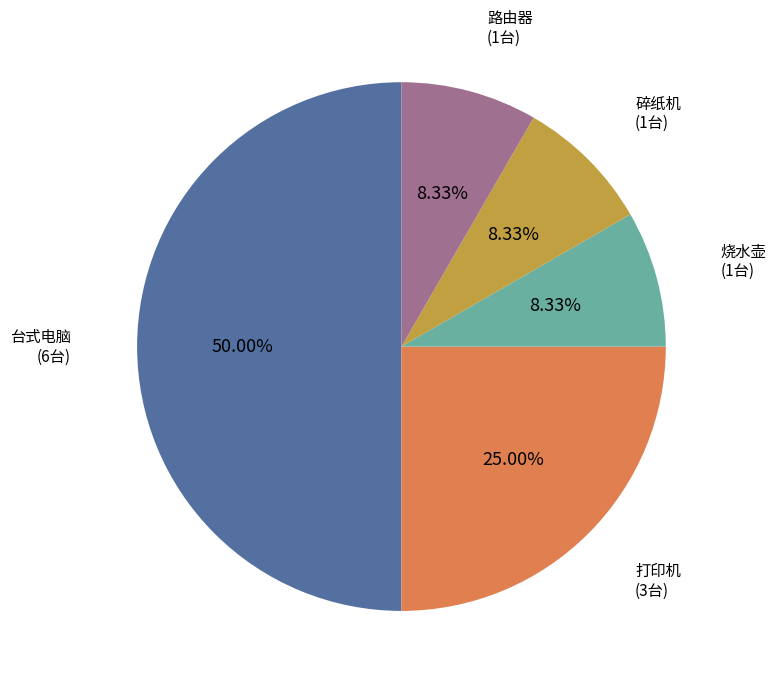

Count the number of slices in the pie.

5